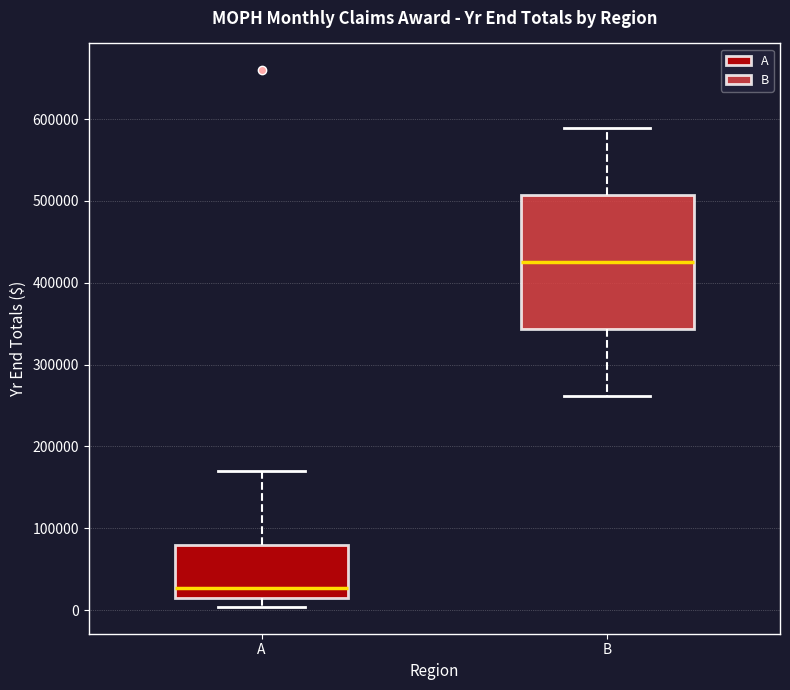

Where is the upper edge of the box for B on the y-axis? The values are not printed on the chart, so give them approximately, as read against the axis.

510000